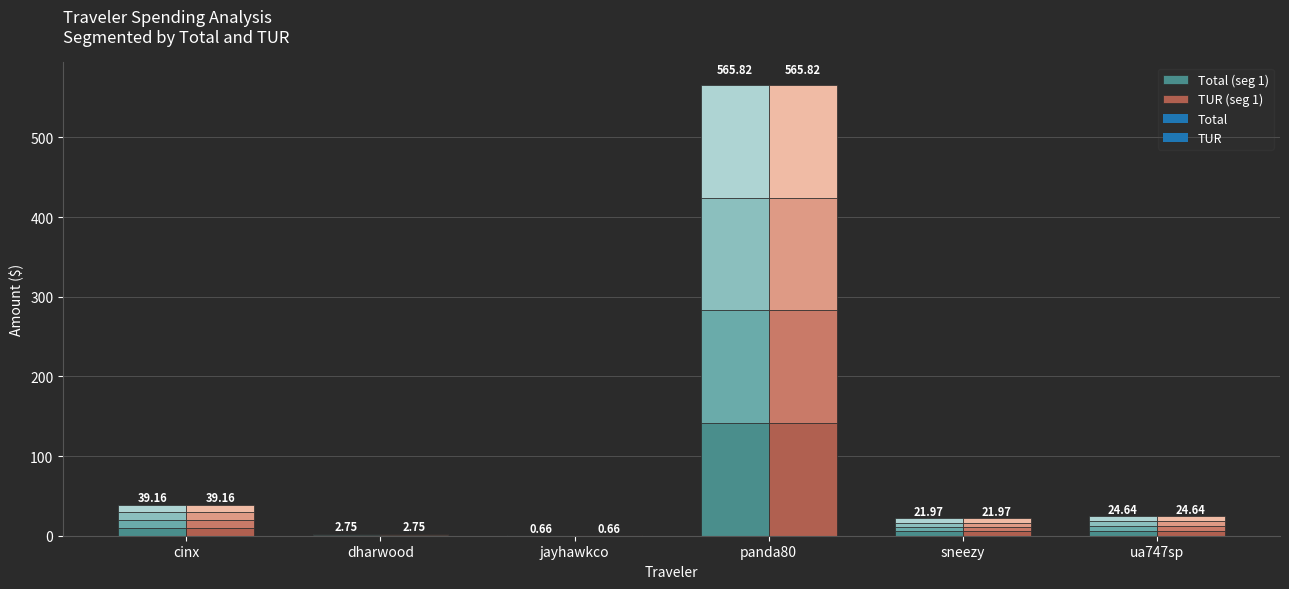

How many distinct data groups are displayed?

2